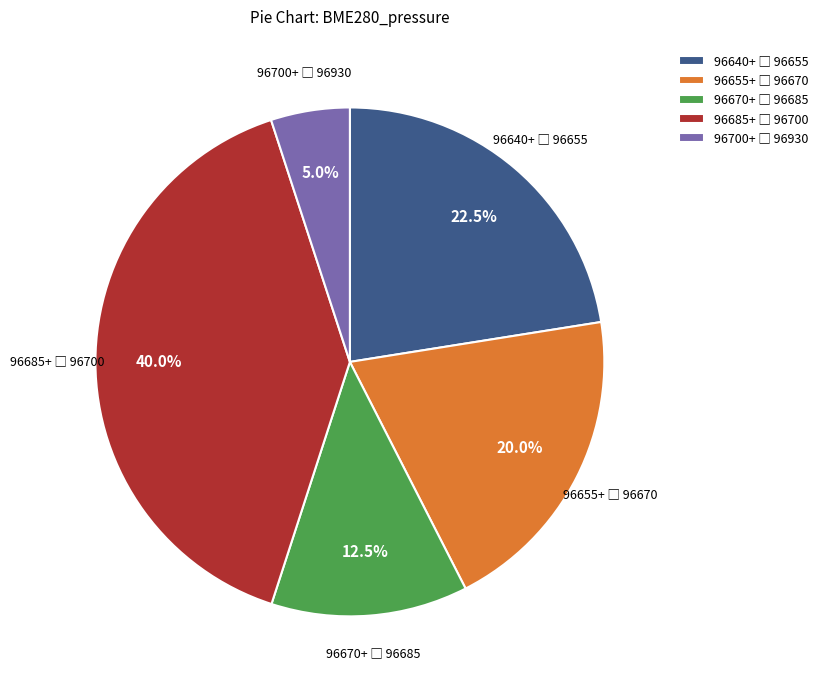

Is there a majority slice in this chart?

No